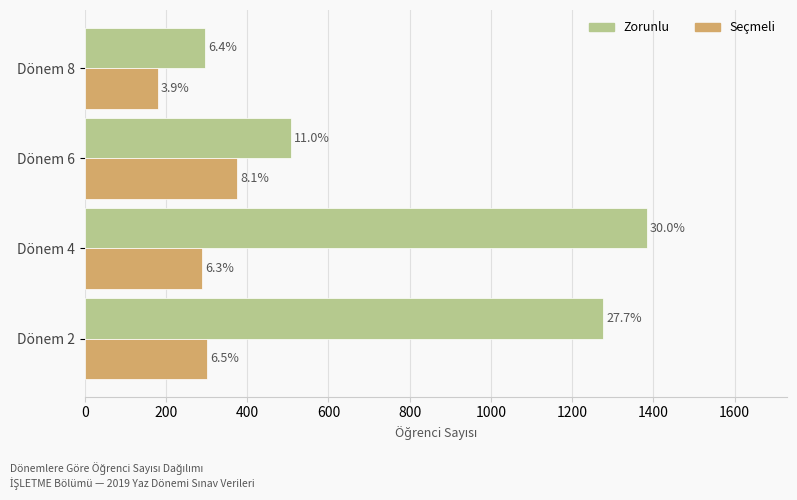

What are all the series names shown in the legend?

Zorunlu, Seçmeli